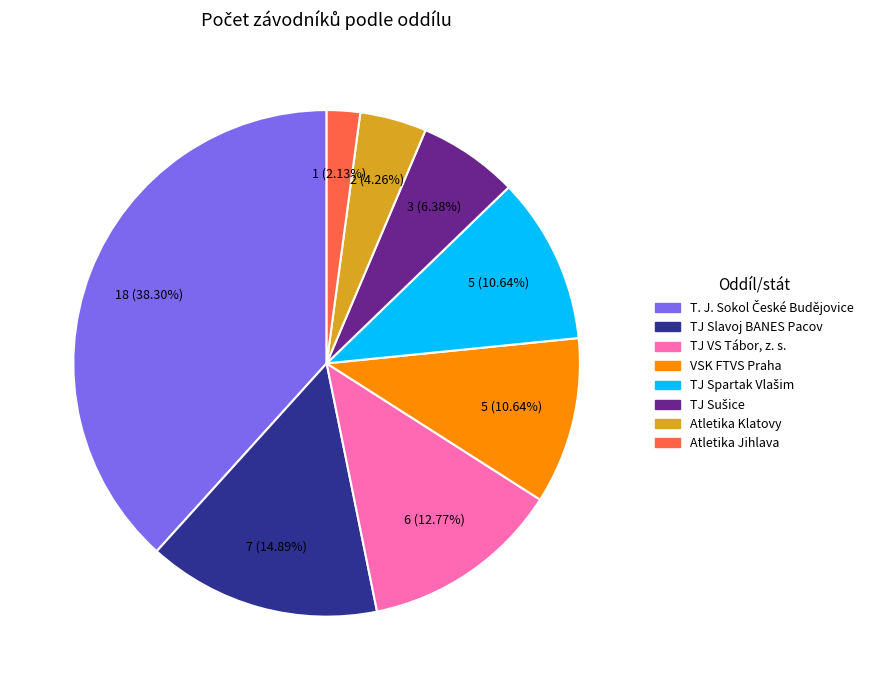

Do Atletika Klatovy and Atletika Jihlava together represent more than half of the pie?

No